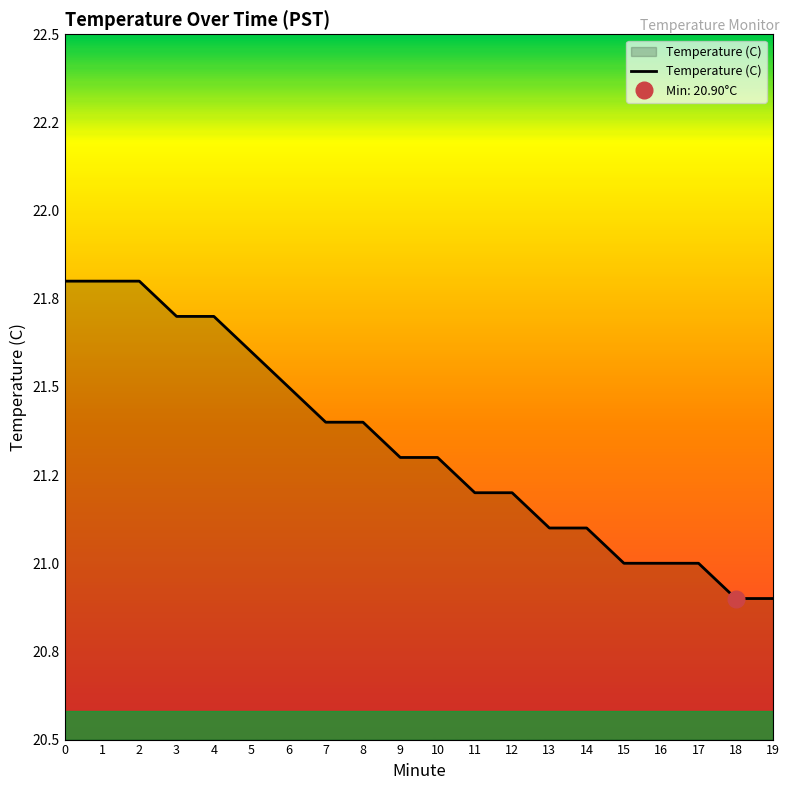

What is the value of the 5th point from the left?

21.7